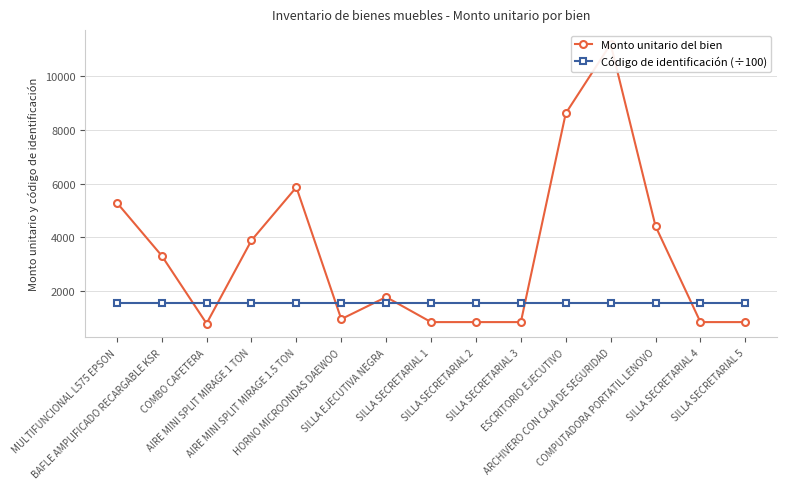

Rank the series by their average value, from highest to lowest.

Monto unitario del bien, Código de identificación (÷100)